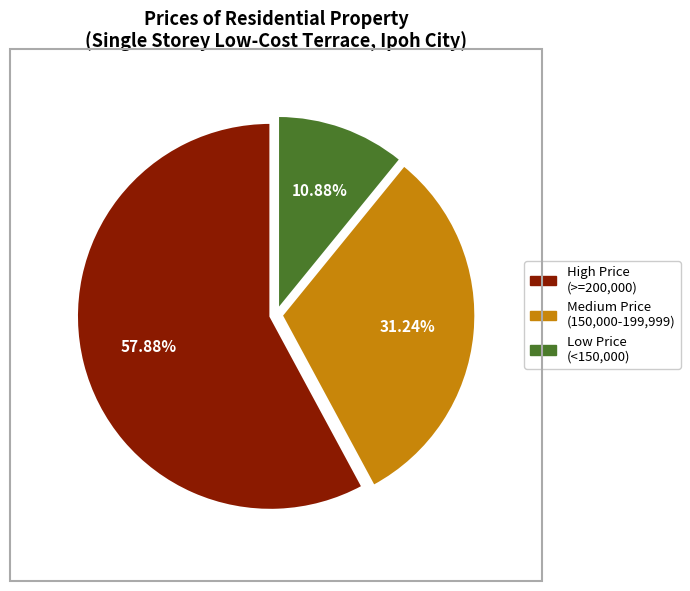

Does any single category account for the majority?

Yes